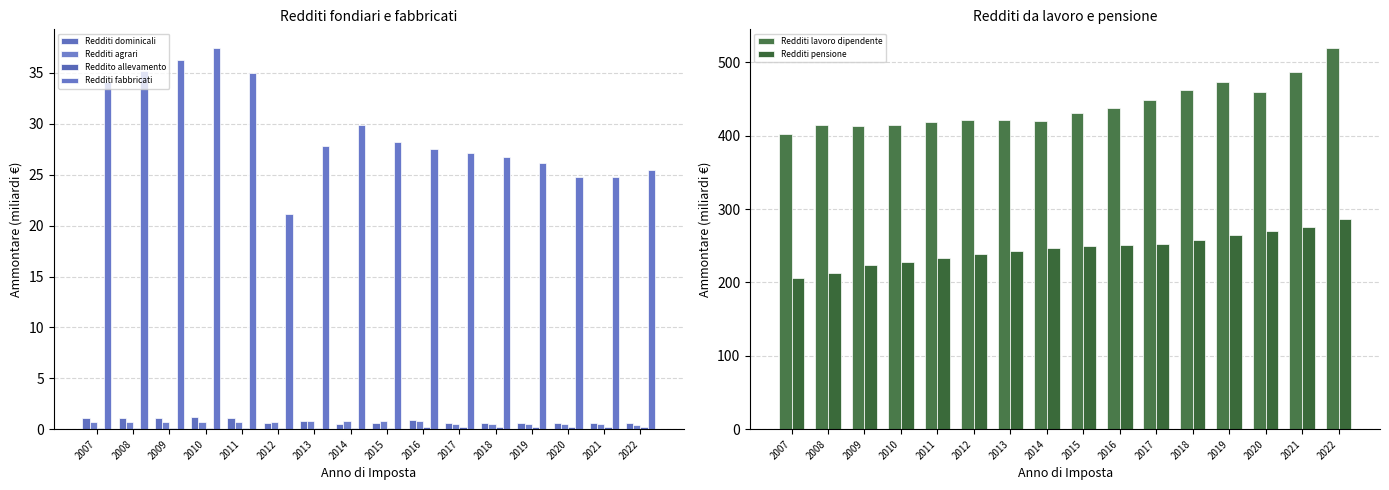

How many data points does each series have?

16